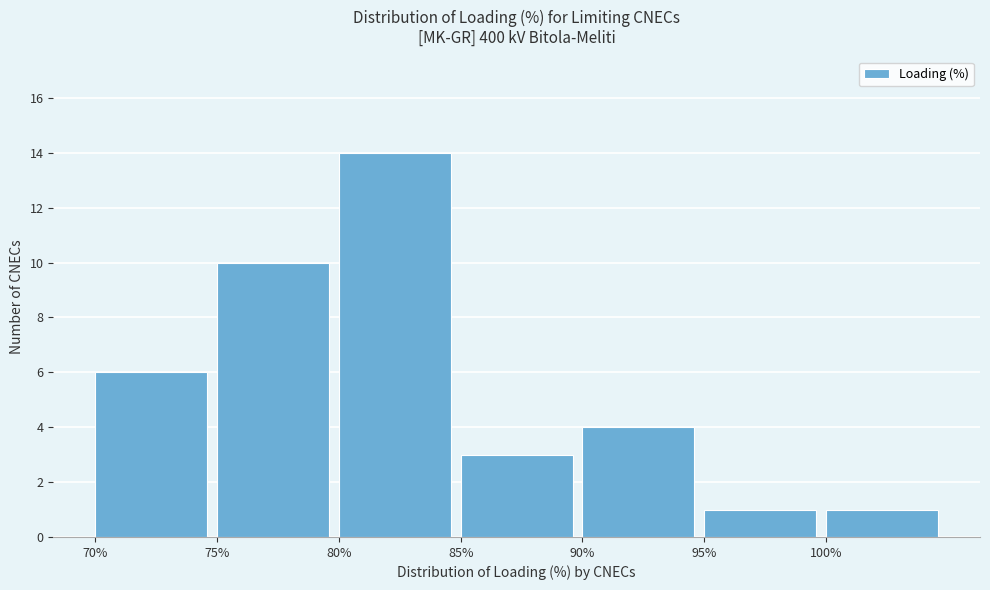

Over which range of the x-axis is the bar tallest?

80 to 85